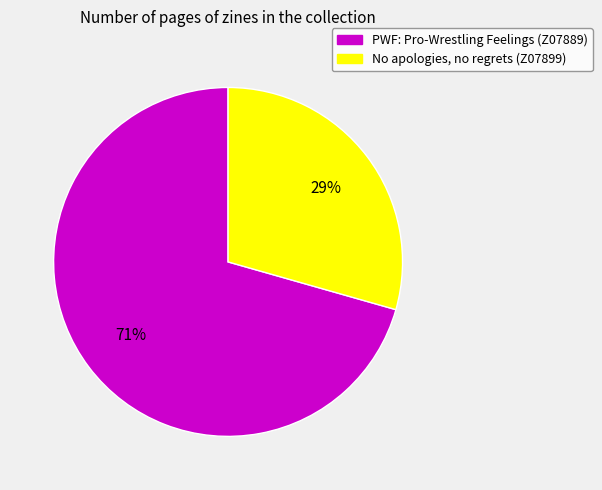

How many segments does this pie chart have?

2